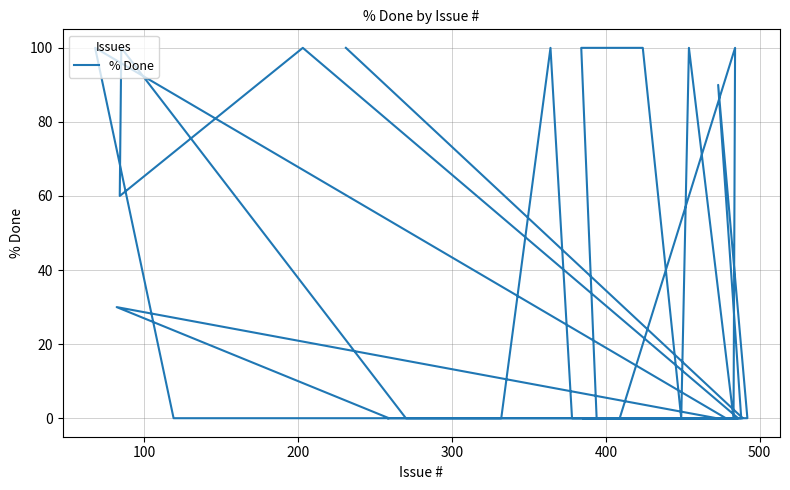

Does the chart have visible grid lines?

Yes